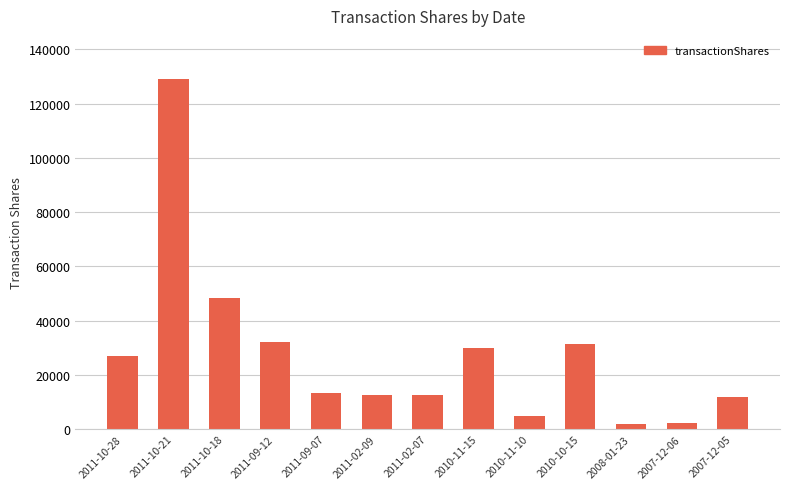

What is the sum of the values at 2011-09-12 and 2011-10-18?

80754